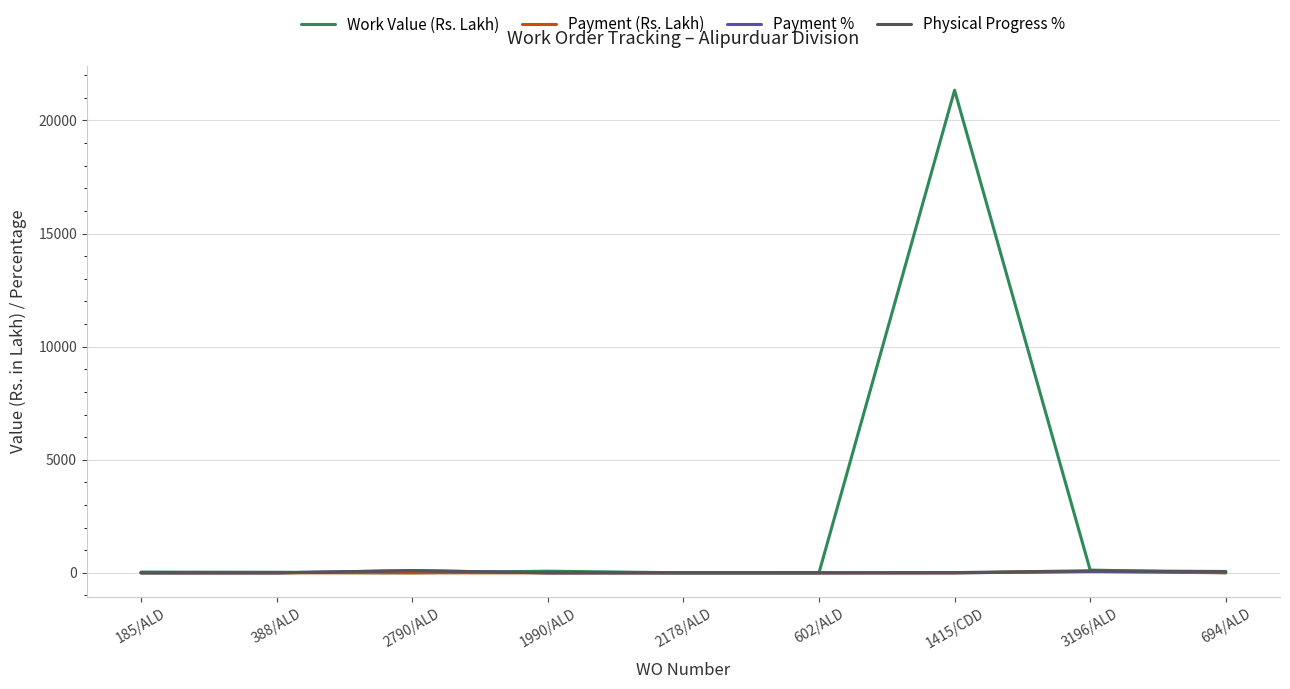

Which series has the largest range (max minus min)?

Work Value (Rs. Lakh)